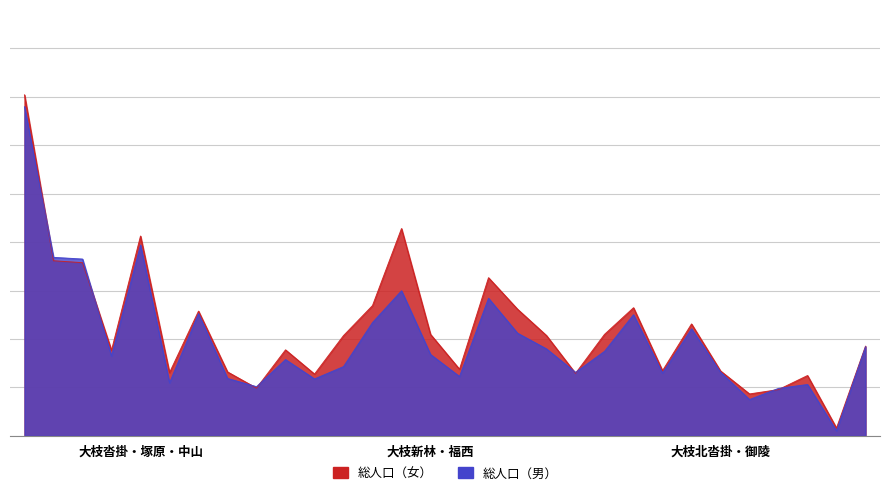

List the labels in order of 総人口（男） value, smallest first.

御陵大枝山町二丁目, 大枝北沓掛町六丁目, 大枝北沓掛町七丁目, 大枝西新林町四丁目, 御陵大枝山町一丁目, 大枝西新林町一丁目, 大枝西新林町六丁目, 大枝西新林町三丁目, 大枝北福西町三丁目, 大枝北沓掛町三丁目, 大枝南福西町三丁目, 大枝北沓掛町五丁目, 大枝東新林町一丁目, 大枝西新林町五丁目, 大枝西長町, 大枝北福西町二丁目, 大枝北沓掛町一丁目, 大枝南福西町二丁目, 御陵大枝山町三丁目, 大枝南福西町一丁目, 大枝北沓掛町四丁目, 大枝東新林町三丁目, 大枝北沓掛町二丁目, 大枝西新林町二丁目, 大枝北福西町四丁目, 大枝北福西町一丁目, 大枝中山町, 大枝塚原町, 大枝東長町, 大枝沓掛町